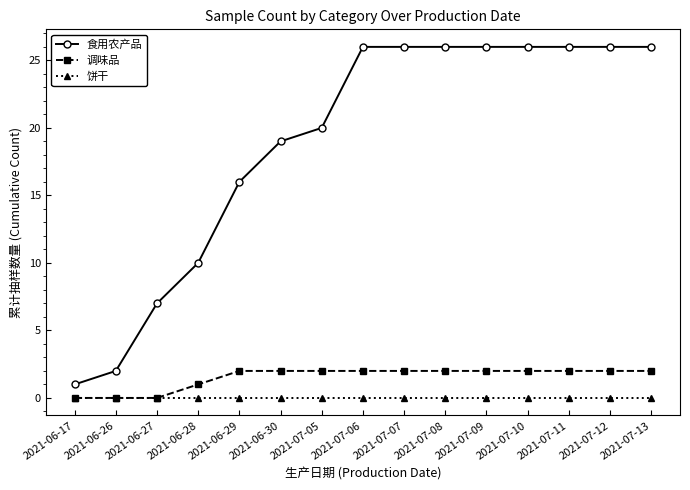

True or false: 食用农产品 and 调味品 intersect in this chart.

False